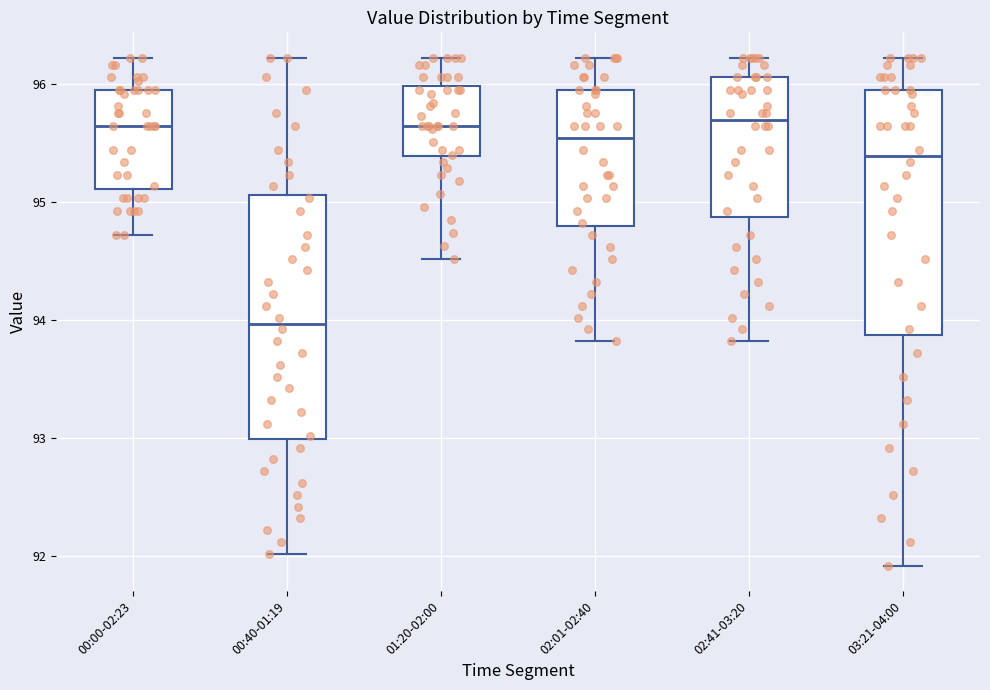

Reading left to right, read every box against the y-axis: the position of its median line, the range the box covers, and the ends of its whiskers. The values are not printed on the chart, so give them approximately, as read against the axis.

00:00-02:23: median 95.6, box 95.1 to 96.0, whiskers 94.7 to 96.2
00:40-01:19: median 94.0, box 93.0 to 95.1, whiskers 92.0 to 96.2
01:20-02:00: median 95.6, box 95.4 to 96.0, whiskers 94.5 to 96.2
02:01-02:40: median 95.5, box 94.8 to 96.0, whiskers 93.8 to 96.2
02:41-03:20: median 95.7, box 94.9 to 96.1, whiskers 93.8 to 96.2
03:21-04:00: median 95.4, box 93.9 to 96.0, whiskers 91.9 to 96.2